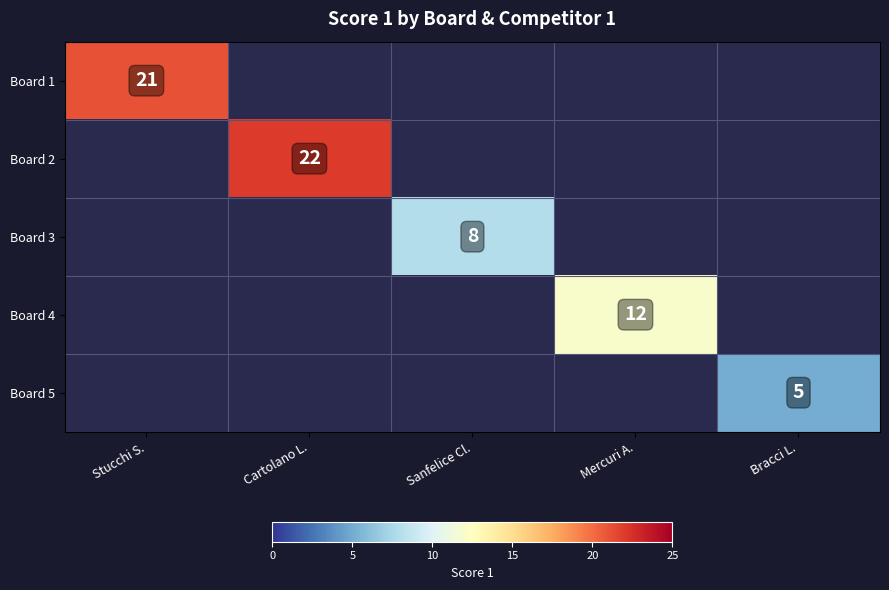

True or false: Board 1 has a value of 21 at Stucchi S..

True